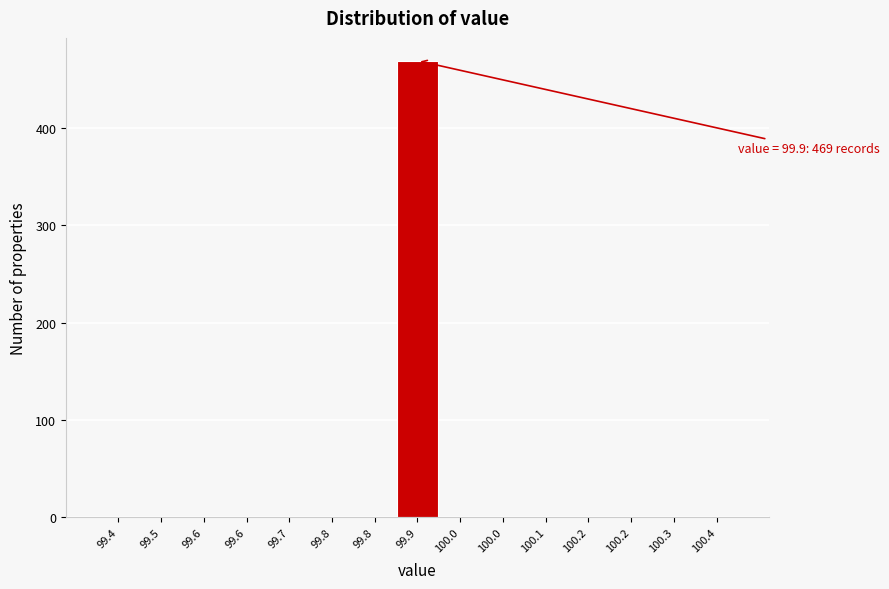

Are the bars horizontal?

No